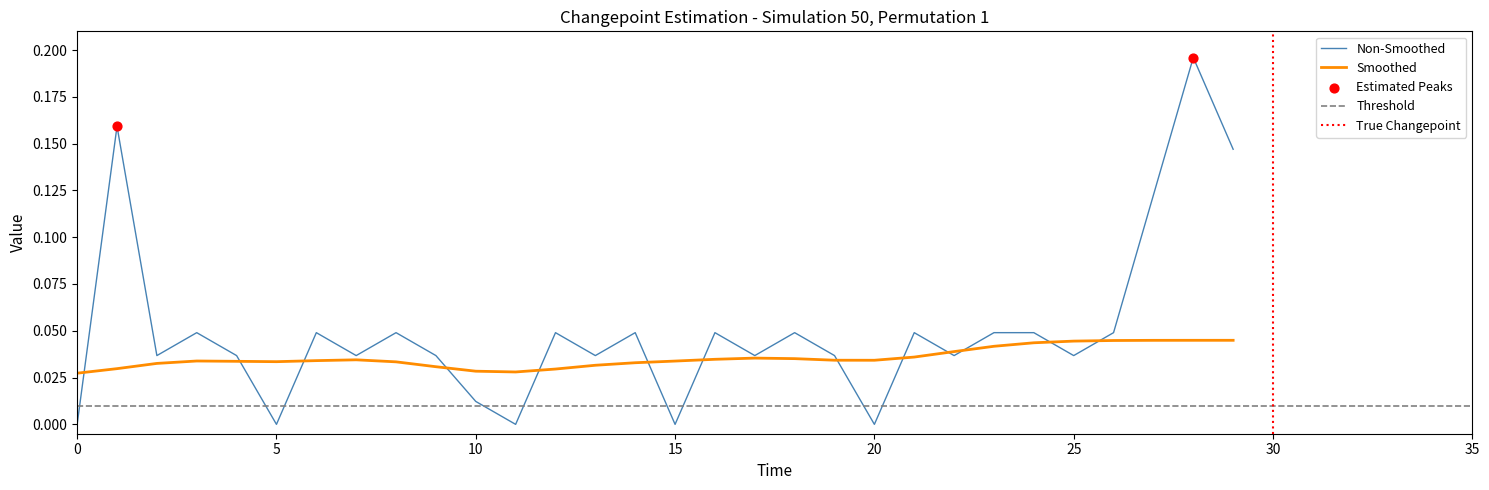

What is the change in value from 11 to 28?

+0.2